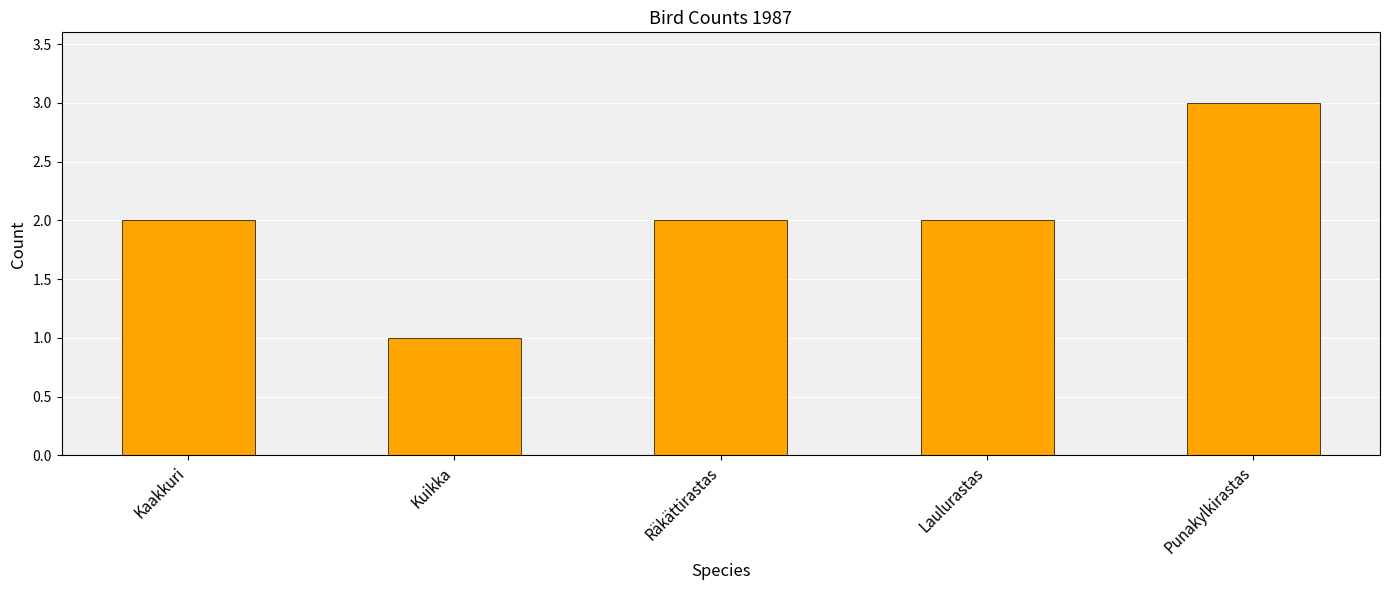

What is the label of the 2nd bar from the right?

Laulurastas